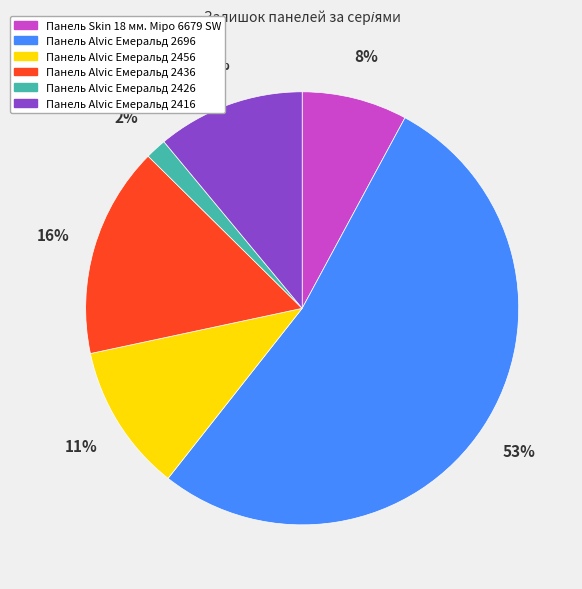

To the nearest percent, what is the average slice percentage?

17%